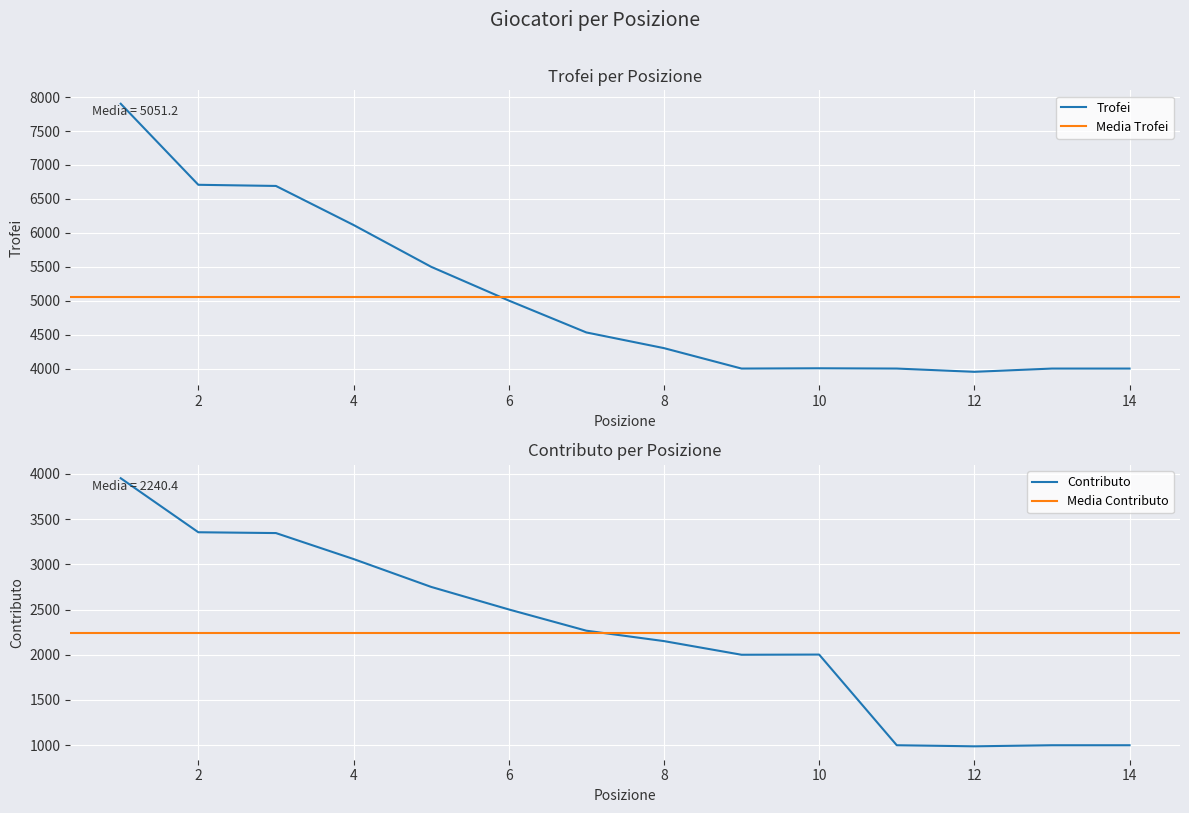

Which series has the largest range (max minus min)?

Trofei